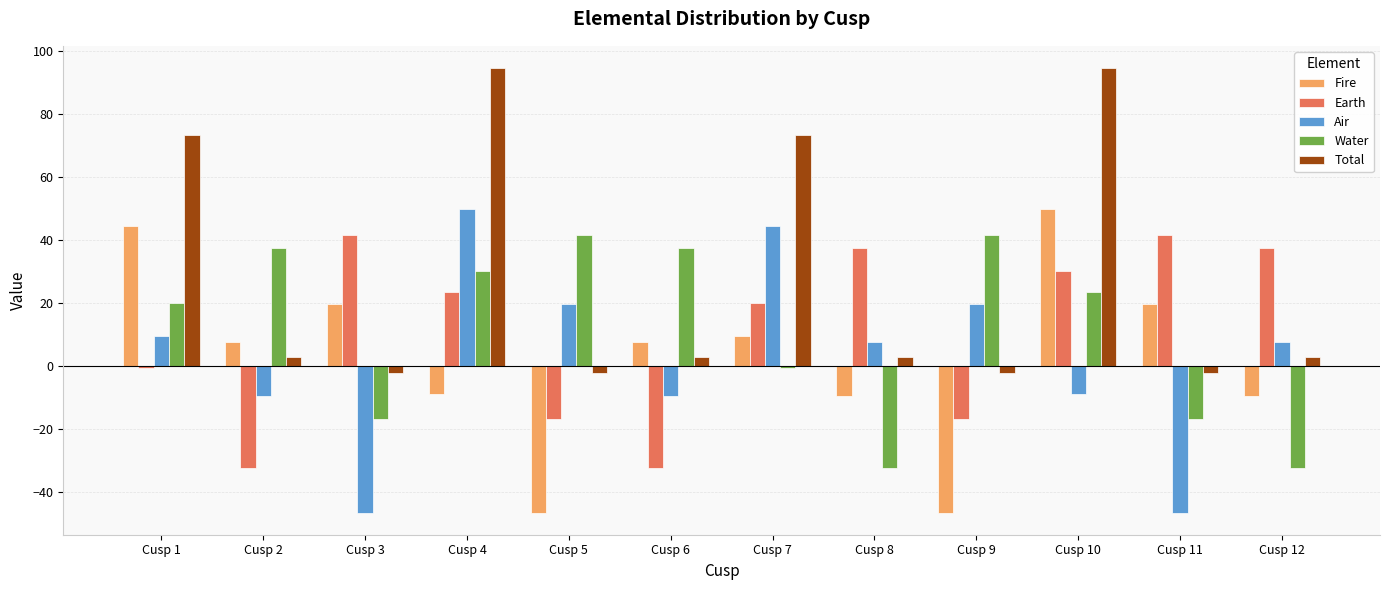

At Cusp 7, list the series in order from smallest to largest.

Water, Fire, Earth, Air, Total